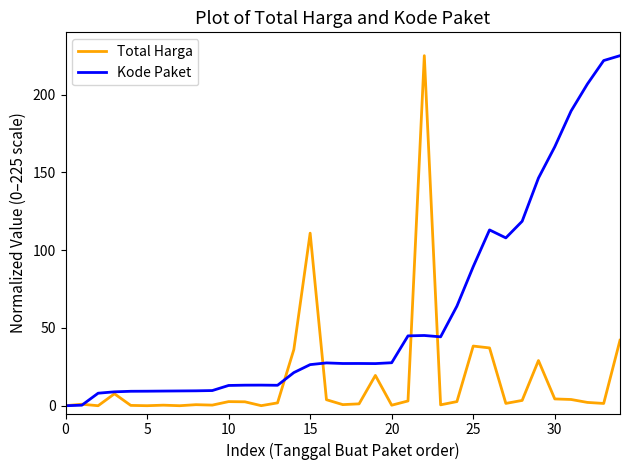

What is the highest value of the Kode Paket series?

225.0